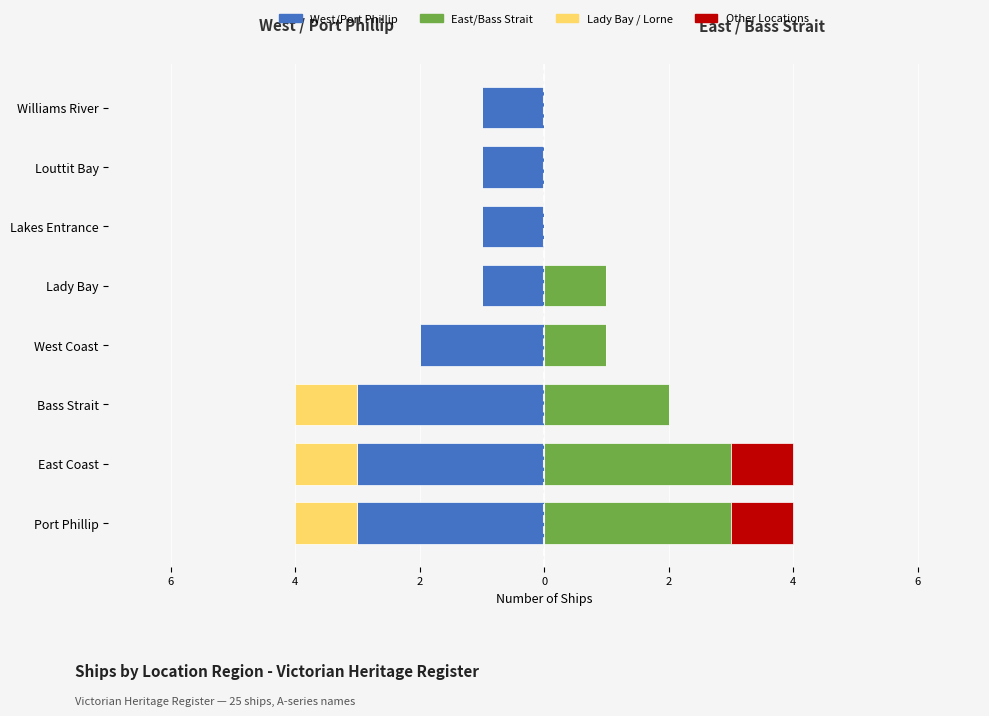

What is the sum of the Other (E) values at Port Phillip and Williams River?

1